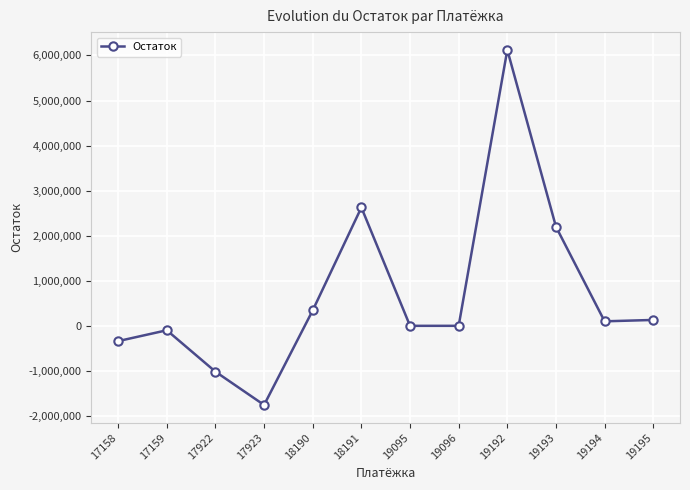

What is the difference between the values at 17923 and 17158?

1417288.1